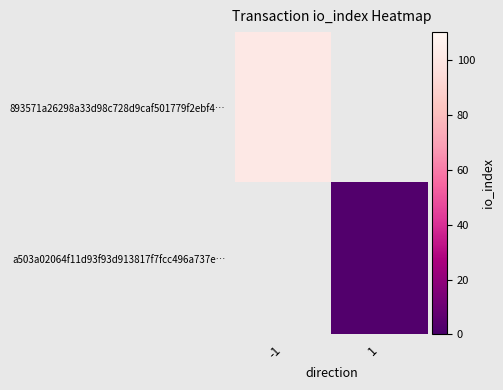

How many data points does each series have?

2